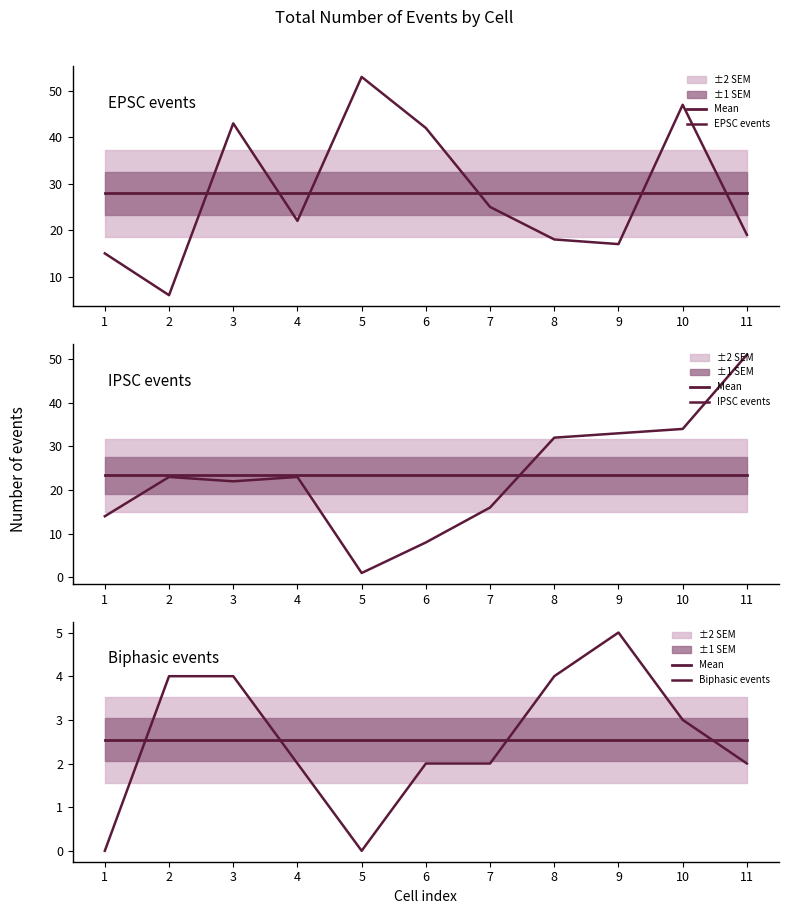

How many categories are shown in the chart?

11